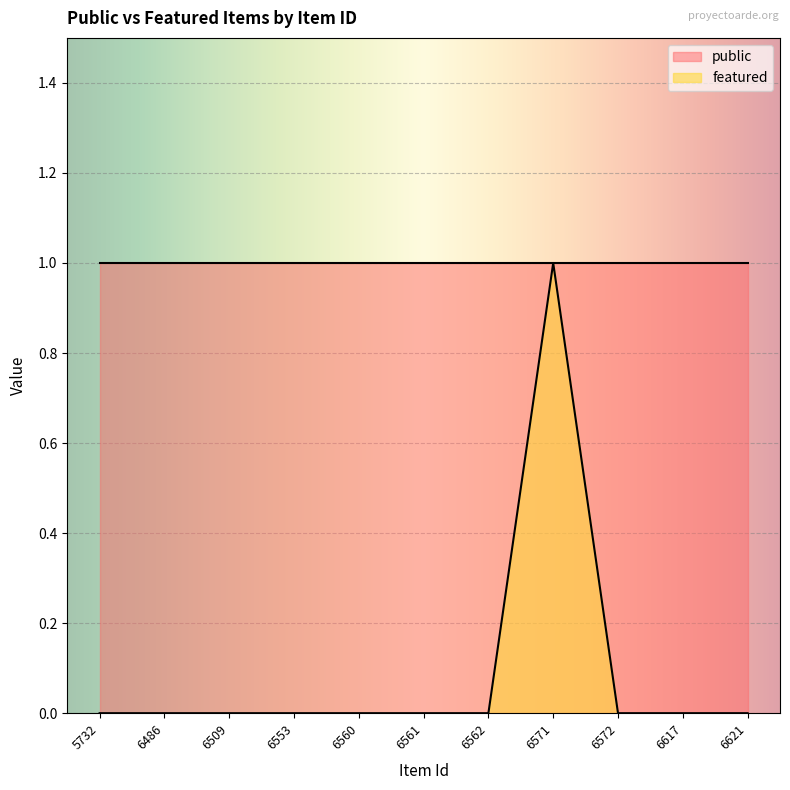

Which label corresponds to the smallest value in the chart?

5732